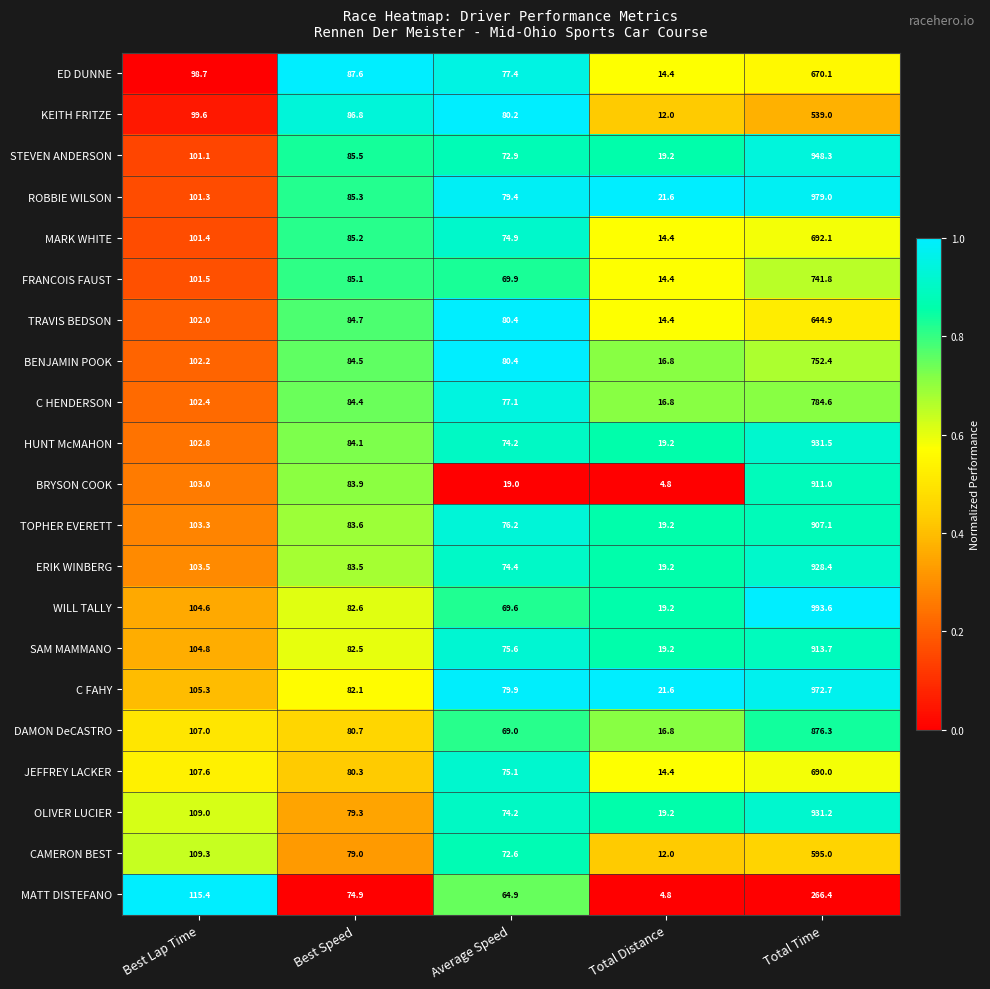

Which series has the largest total across all categories?

WILL TALLY